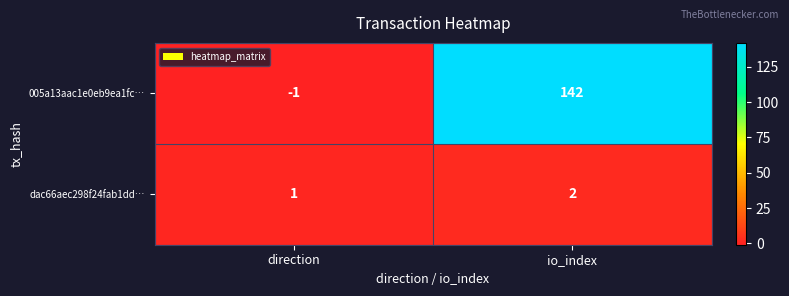

What is the greatest value displayed?

142